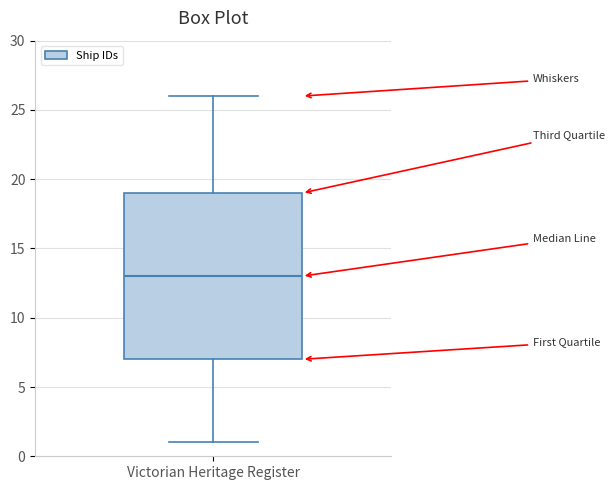

Transcribe this box plot: give where the median line is, the range the box spans, and where the two whiskers end, as read against the y-axis. The values are not printed on the chart, so give them approximately, as read against the axis.

median 13, box 7 to 19, whiskers 1 to 26